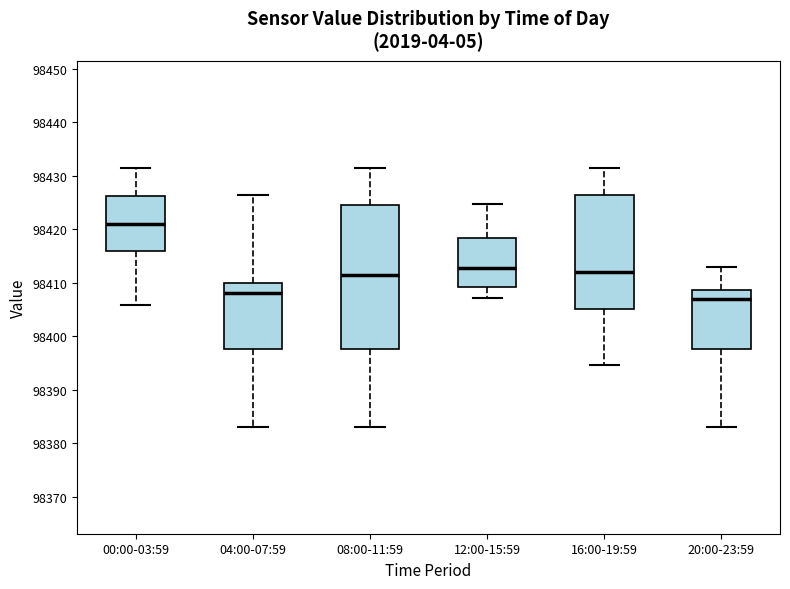

Reading left to right, transcribe this box plot: for each box, give where its median line is, the range the box spans, and where its two whiskers end, as read against the y-axis. The values are not printed on the chart, so give them approximately, as read against the axis.

00:00-03:59: median 98421, box 98416 to 98426, whiskers 98406 to 98431
04:00-07:59: median 98408, box 98398 to 98410, whiskers 98383 to 98426
08:00-11:59: median 98412, box 98398 to 98425, whiskers 98383 to 98431
12:00-15:59: median 98413, box 98409 to 98418, whiskers 98407 to 98425
16:00-19:59: median 98412, box 98405 to 98426, whiskers 98395 to 98431
20:00-23:59: median 98407, box 98398 to 98409, whiskers 98383 to 98413